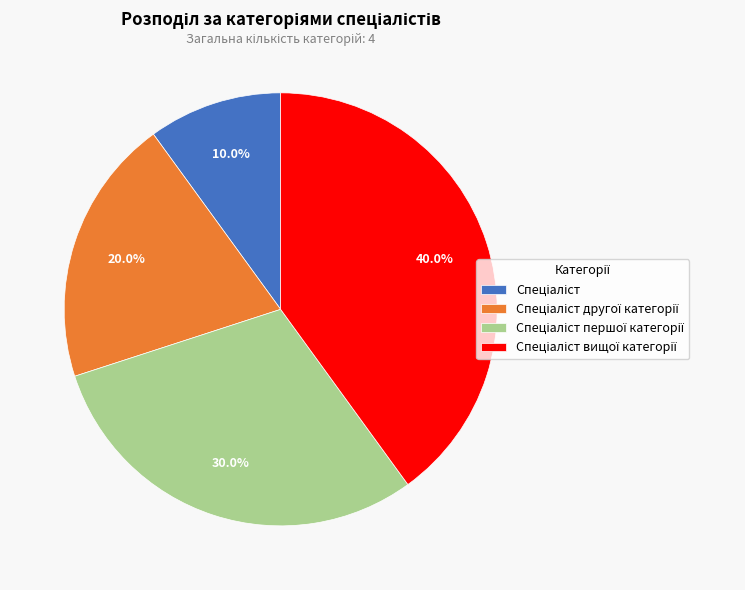

Does any single category account for the majority?

No